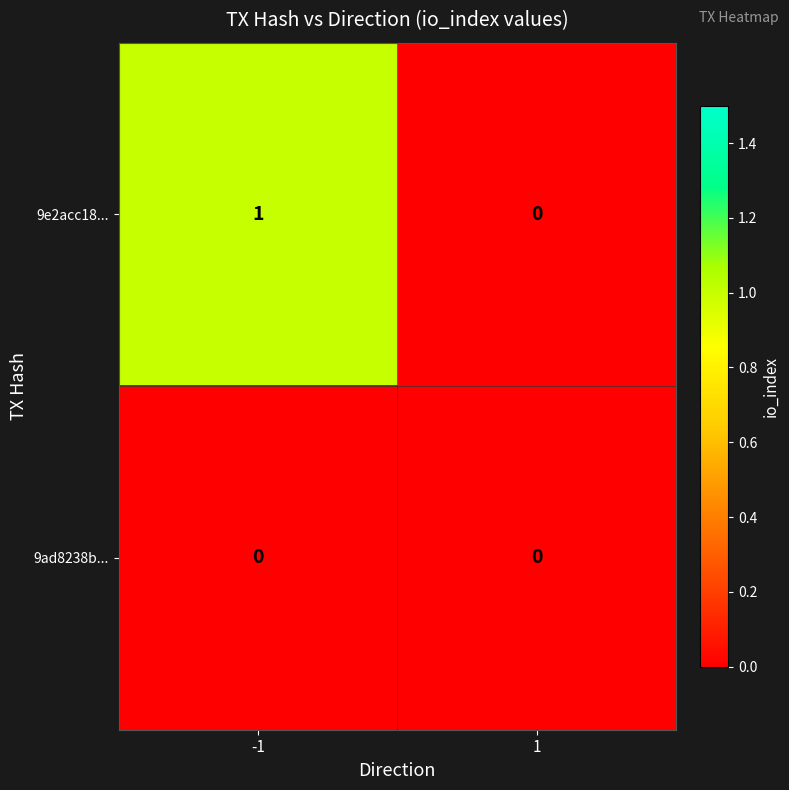

Is the value of 9e2acc18... at -1 greater than the value of 9ad8238b... at 1?

Yes